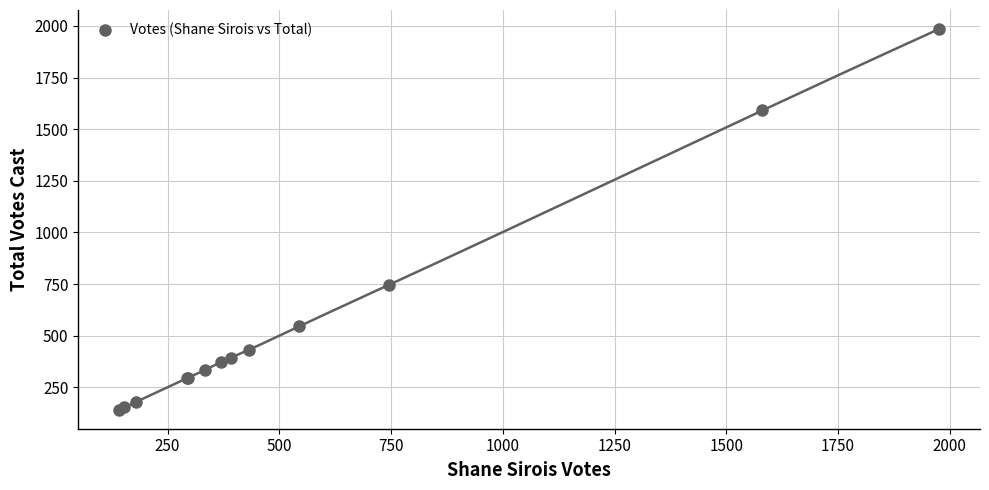

What Y value in the scatter plot is closest to 1063?

747